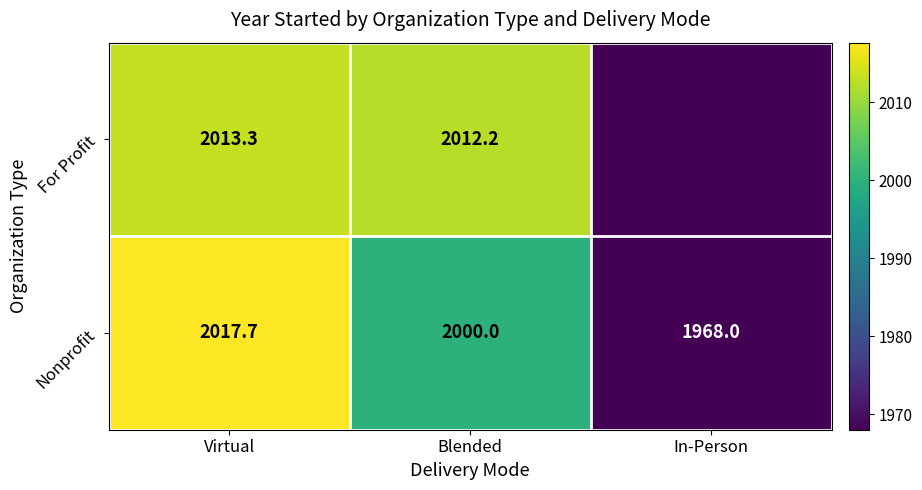

How many data points in Nonprofit are less than 2000?

1